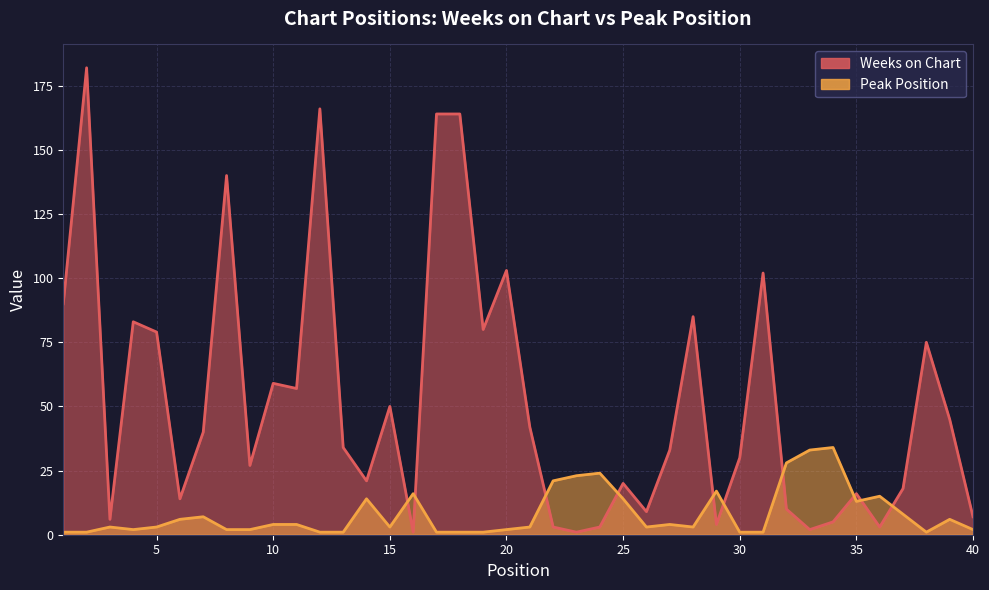

Where is Peak Position nearest to the value 17?

29